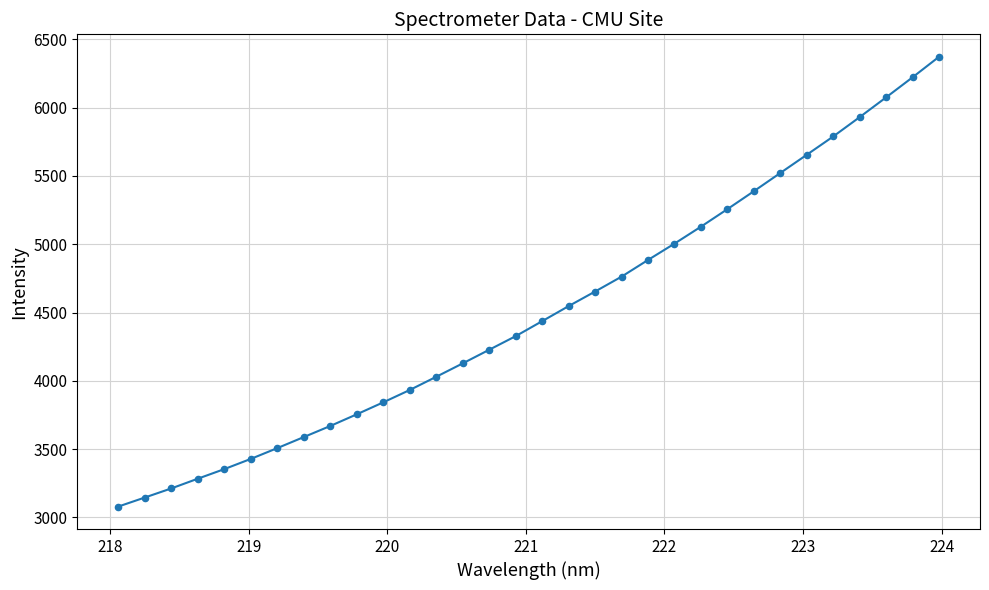

What is the difference between the maximum and minimum values?

3293.3